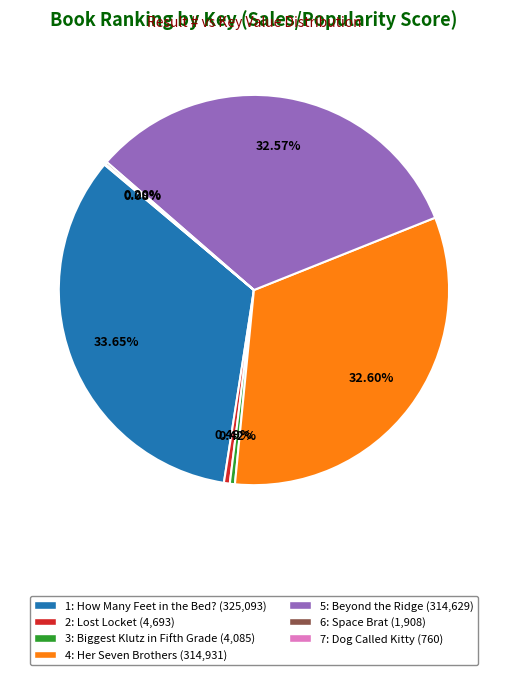

Does any single category account for the majority?

No